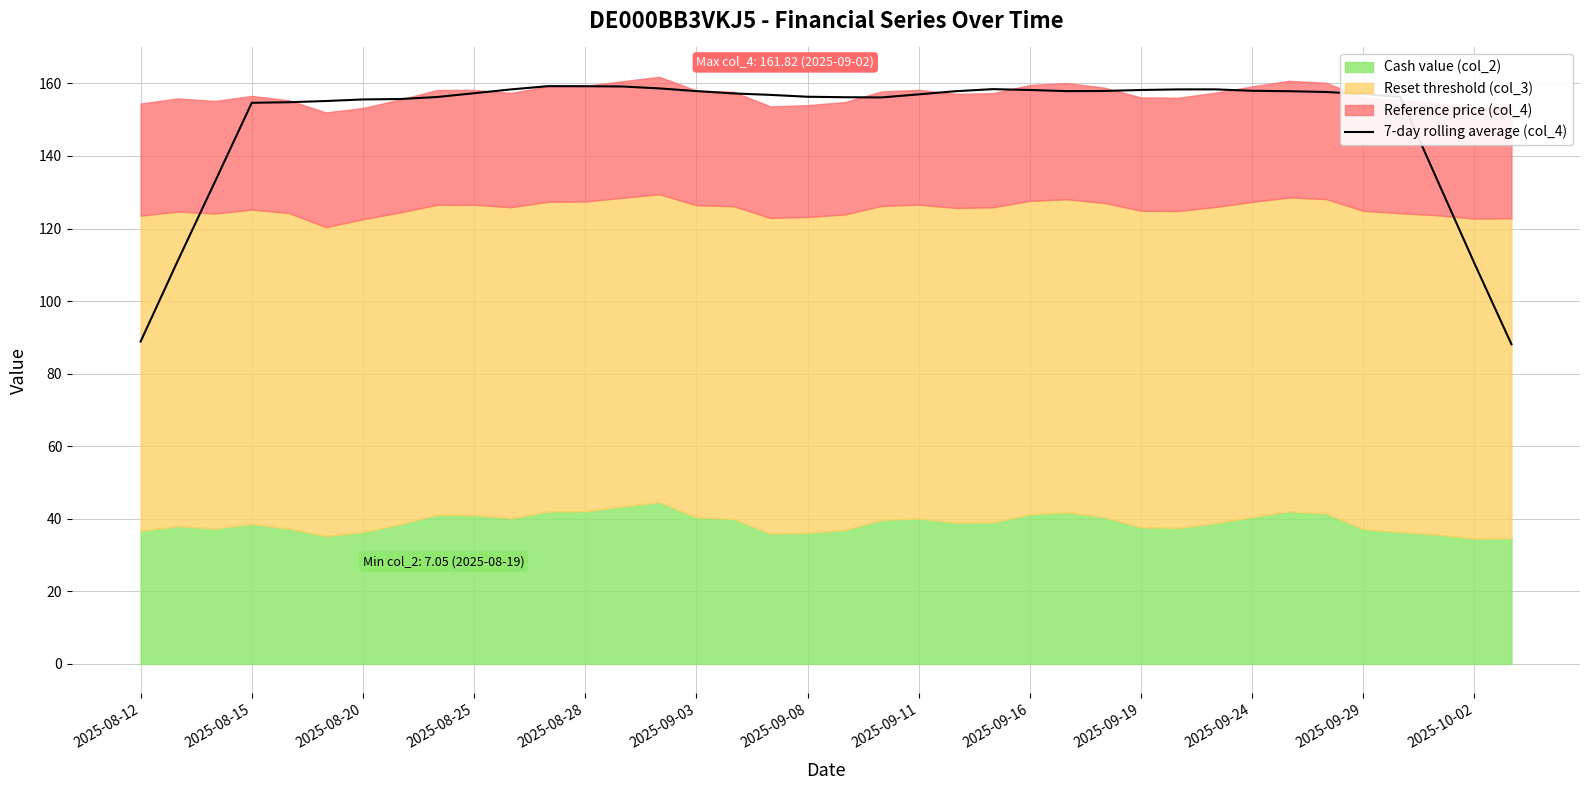

What is the minimum value for 7-day rolling average (col_4)?

88.1